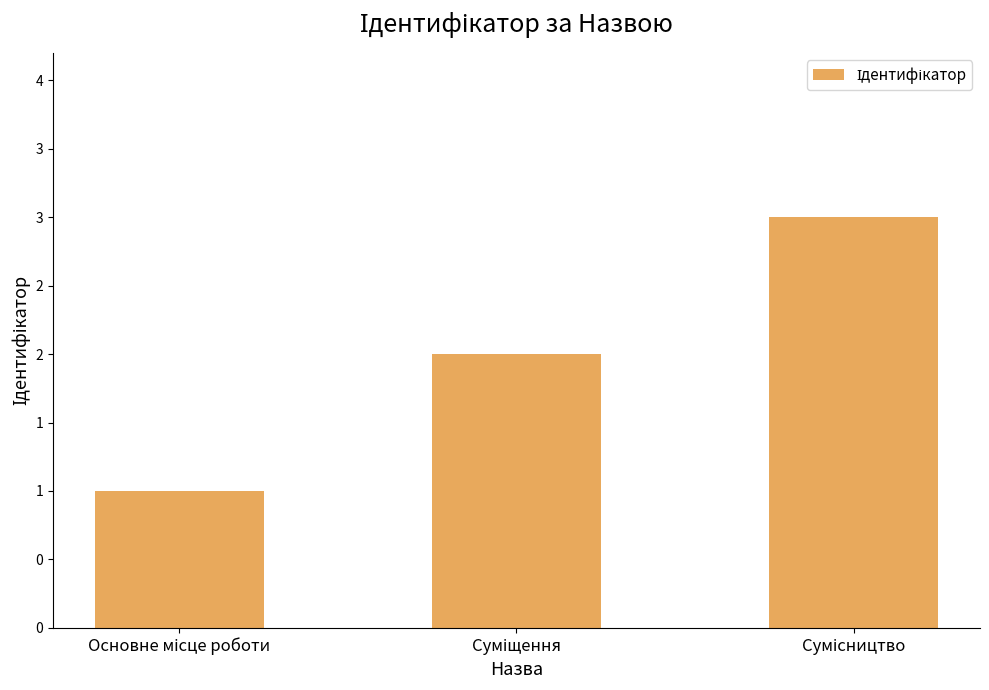

What is the smallest value displayed?

1